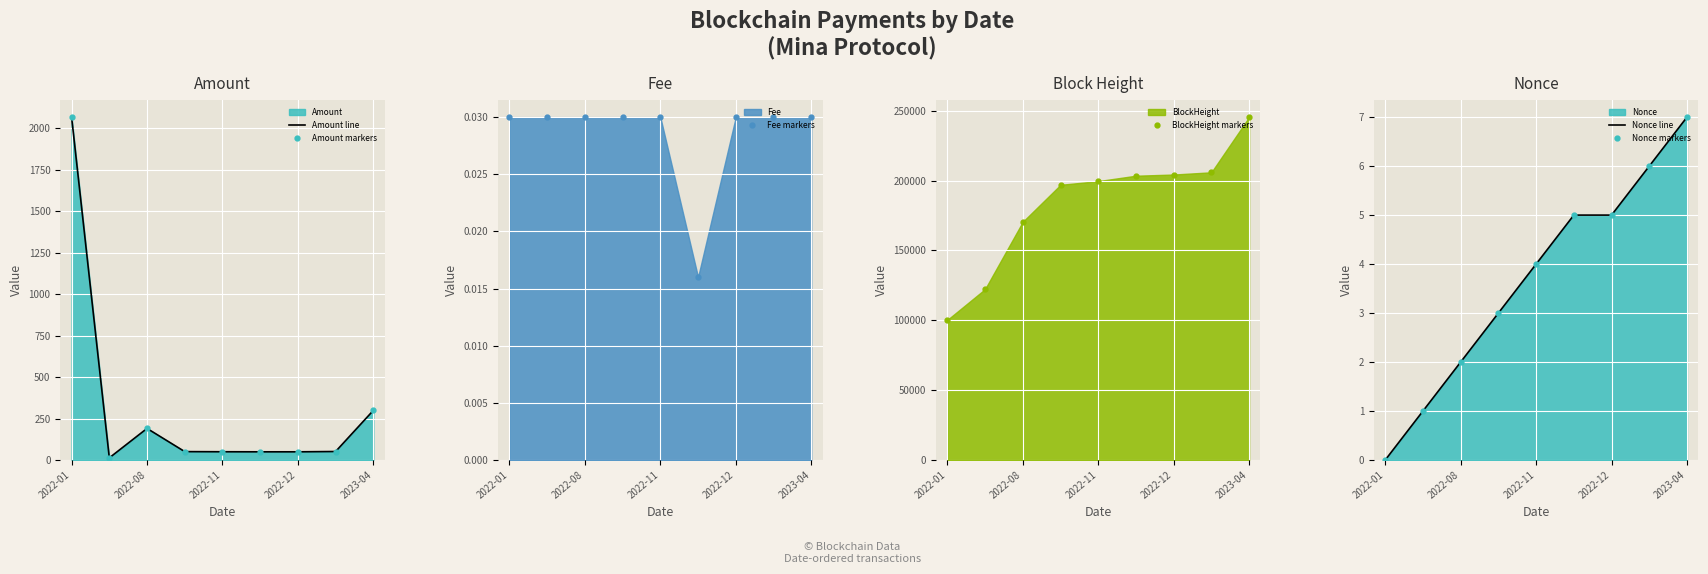

How many positive values does the Nonce markers series have?

8